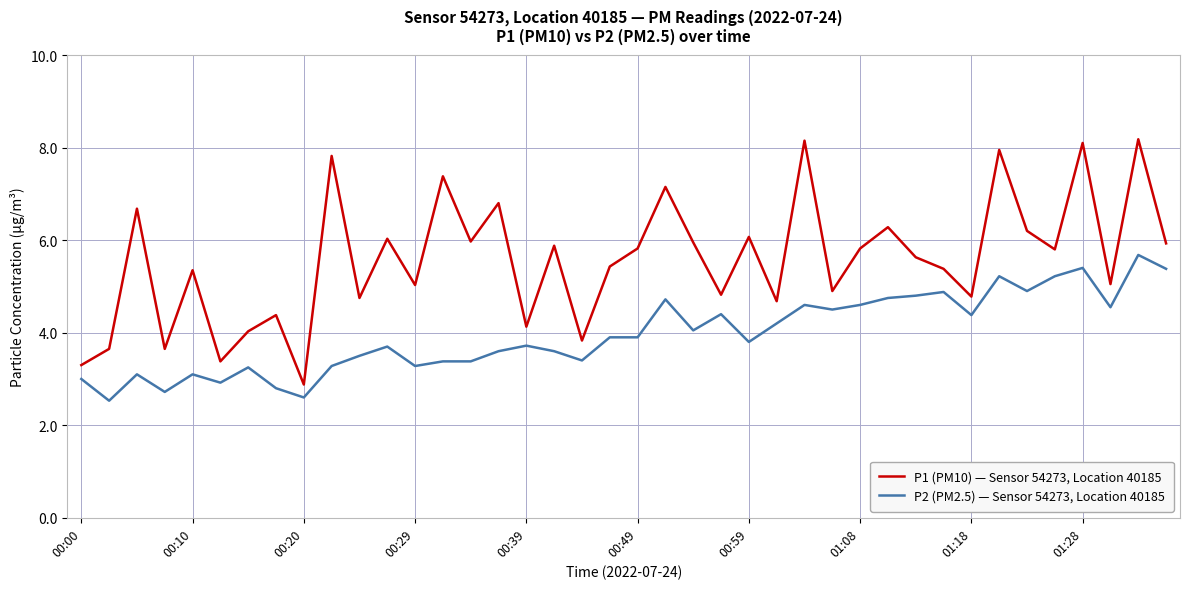

Which series has the largest total across all categories?

P1 (PM10) — Sensor 54273, Location 40185